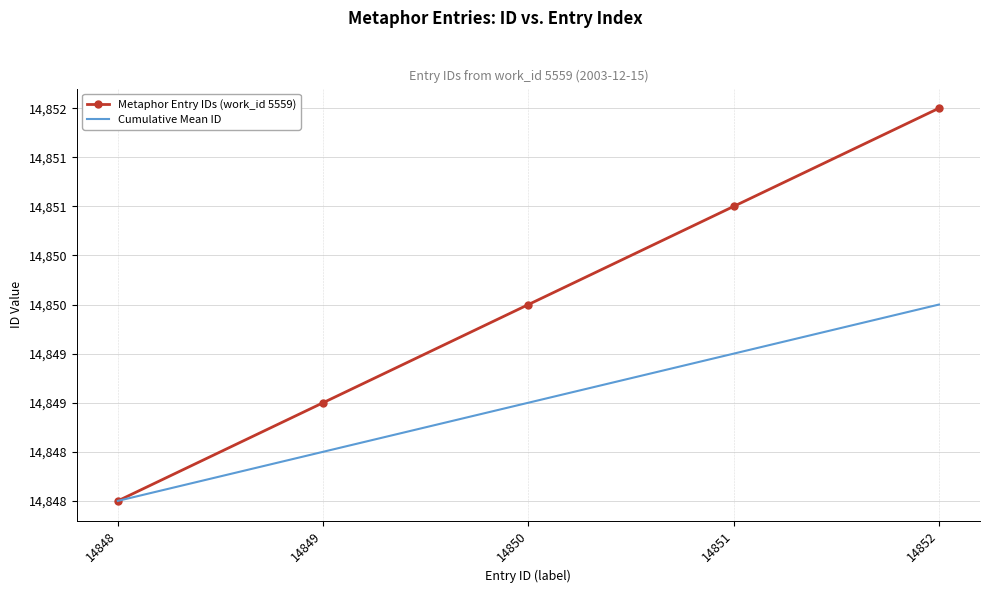

What is the value of the Metaphor Entry IDs (work_id 5559) point at the 3rd from the left?

14850.0